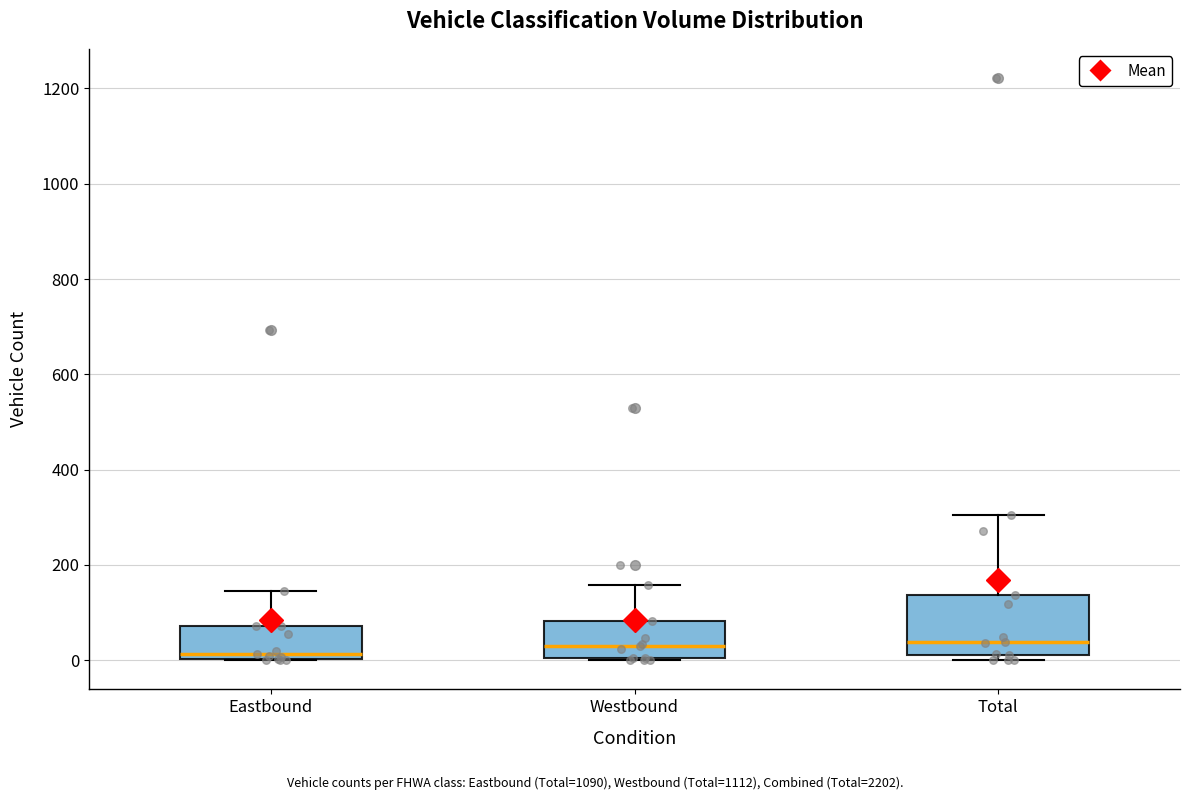

Reading left to right, read every box against the y-axis: the position of its median line, the range the box covers, and the ends of its whiskers. The values are not printed on the chart, so give them approximately, as read against the axis.

Eastbound: median 20, box 0 to 80, whiskers 0 to 140
Westbound: median 20, box 0 to 80, whiskers 0 to 160
Total: median 40, box 20 to 140, whiskers 0 to 300